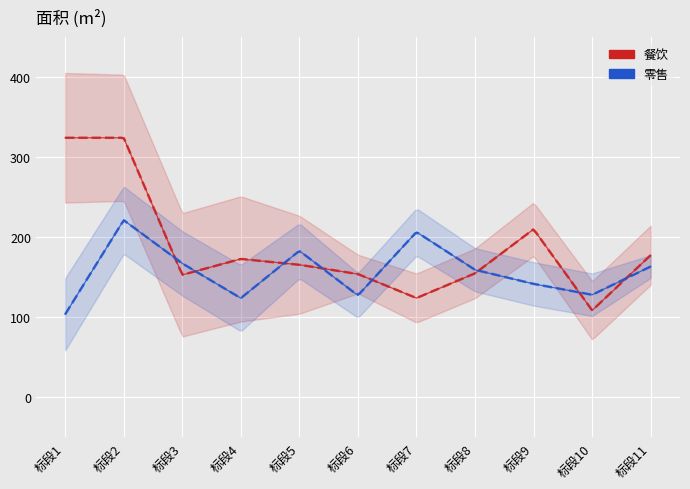

Reading left to right, extract all data points from this chart.

餐饮: 标段1=324.2	标段2=324.2	标段3=153.0	标段4=172.9	标段5=165.6	标段6=154.0	标段7=124.0	标段8=154.9	标段9=210.0	标段10=108.6	标段11=177.6
零售: 标段1=103.6	标段2=221.3	标段3=167.3	标段4=123.9	标段5=183.0	标段6=127.3	标段7=206.5	标段8=159.3	标段9=141.7	标段10=128.1	标段11=163.4